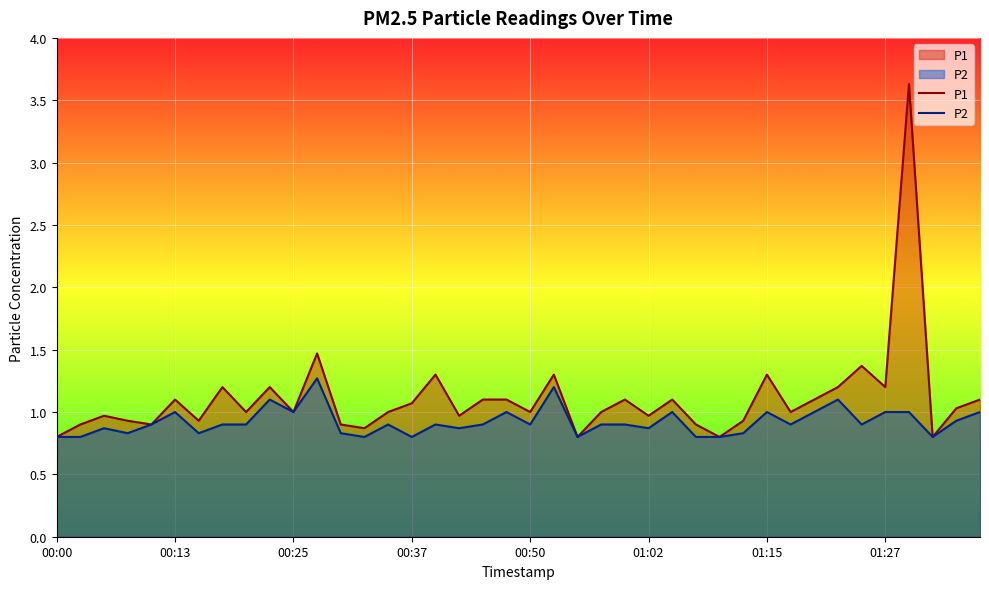

Which series has the largest total across all categories?

P1